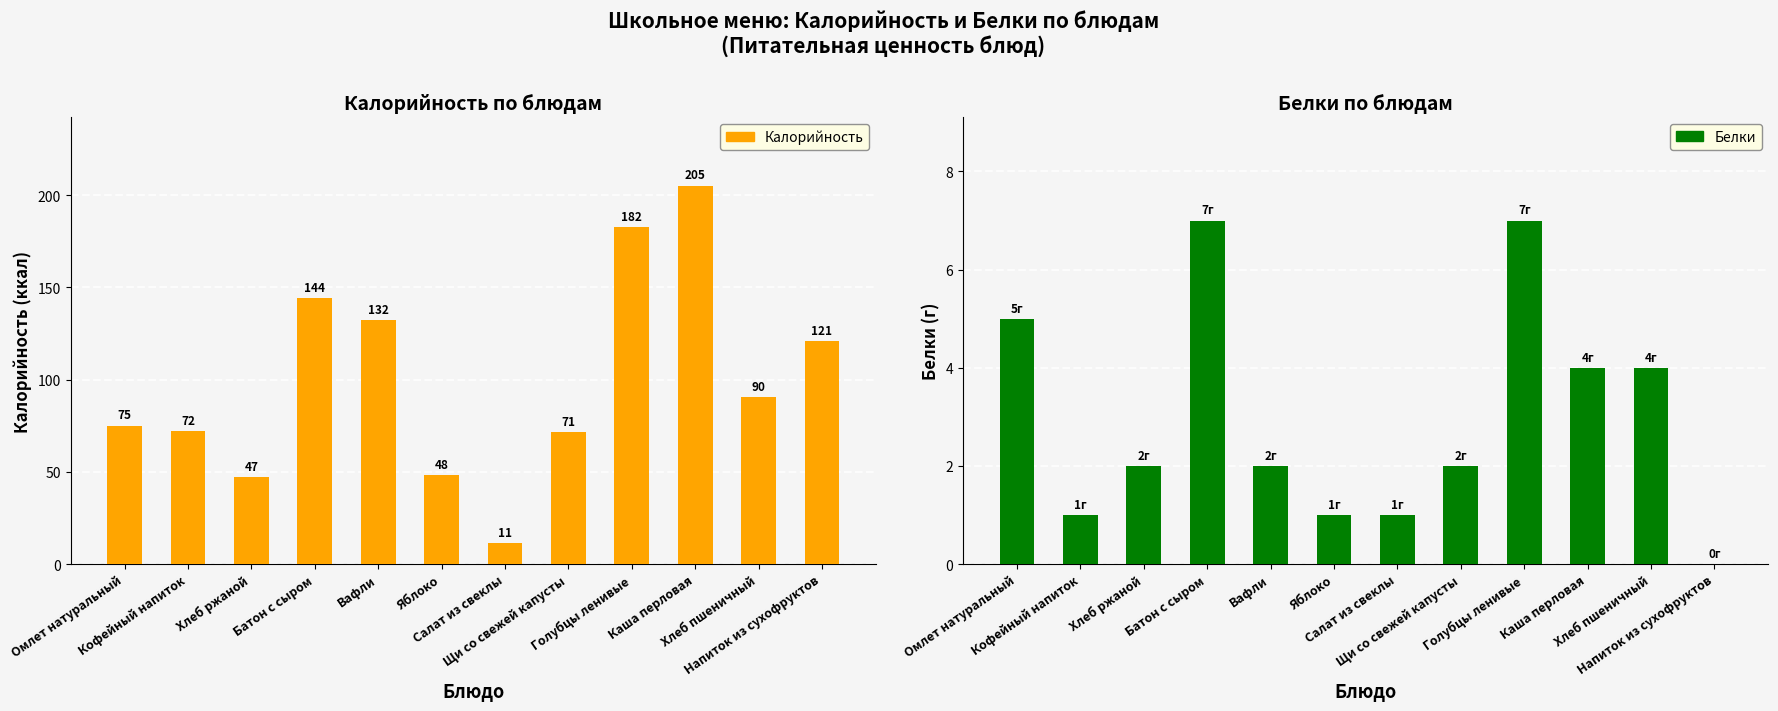

Rank the series by their average value, from lowest to highest.

Белки, Калорийность